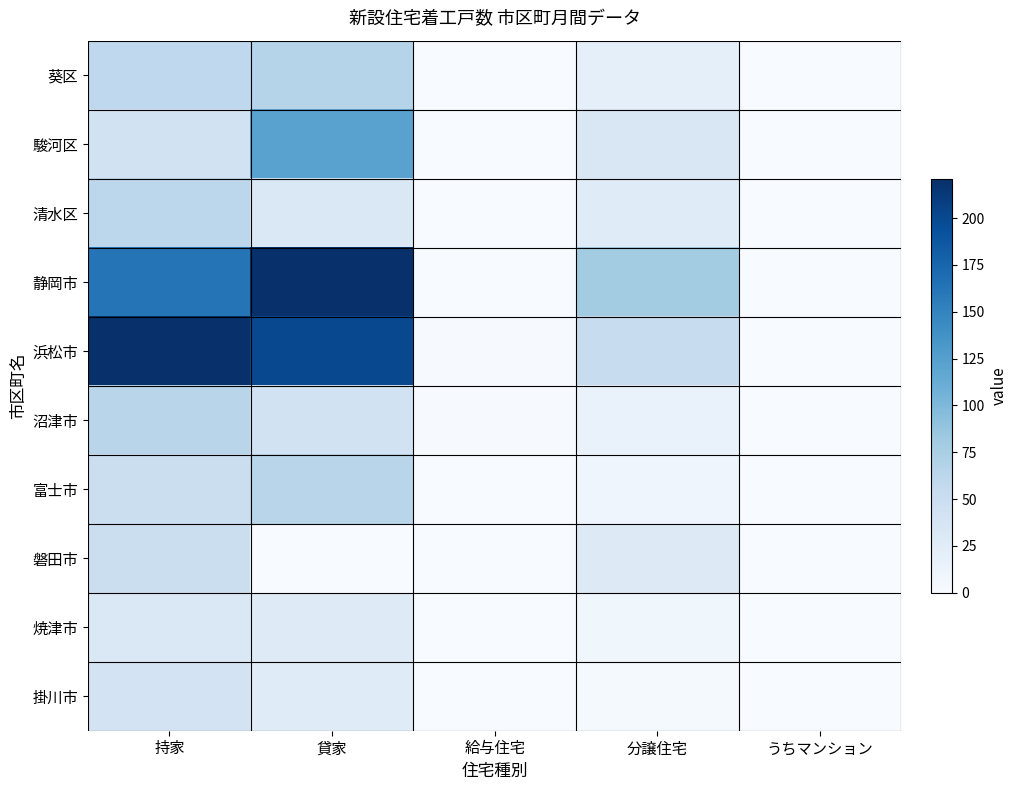

How many series are shown in this chart?

10